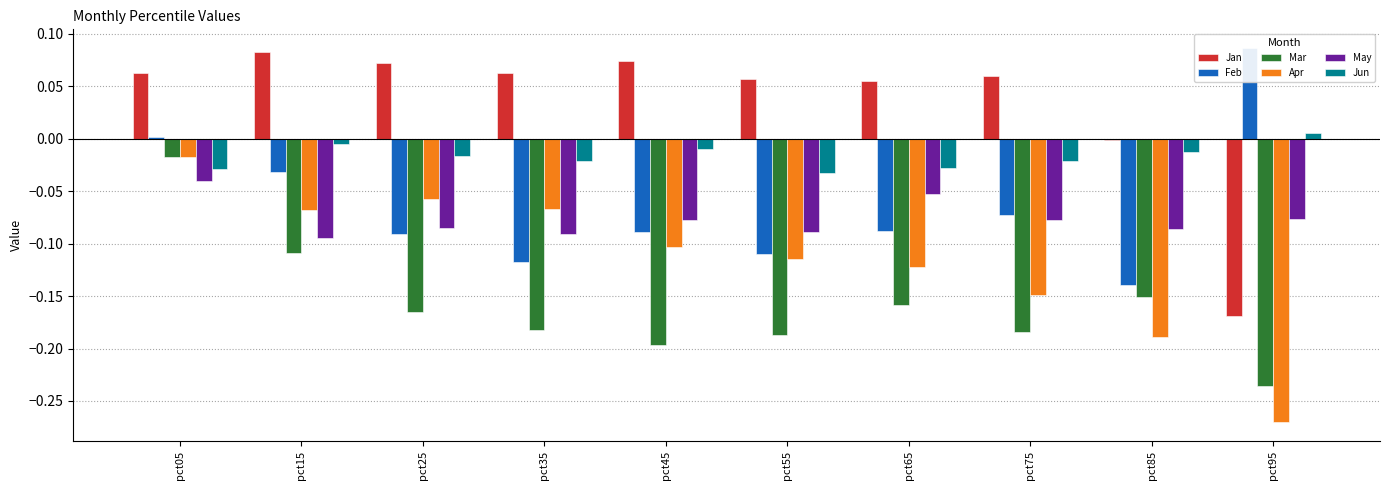

At which label does Feb reach its minimum?

pct85